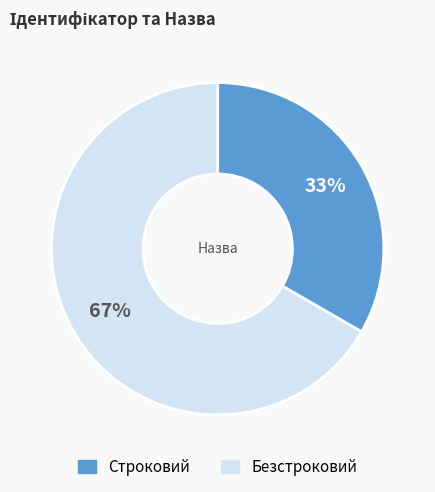

Combined, do Строковий and Безстроковий account for over 50%?

Yes